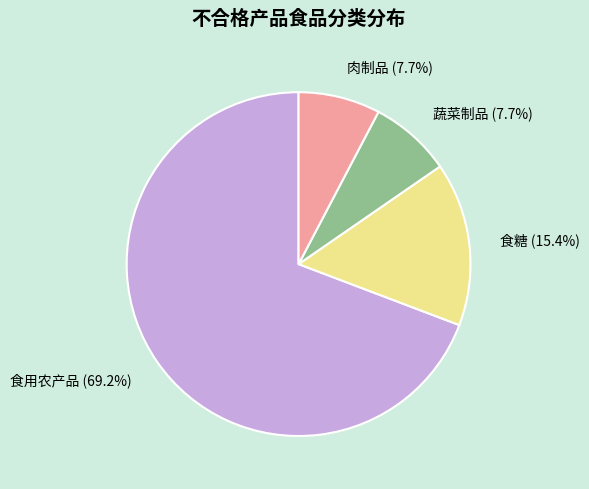

To the nearest percent, what is the difference between the largest and smallest slice percentages?

62%